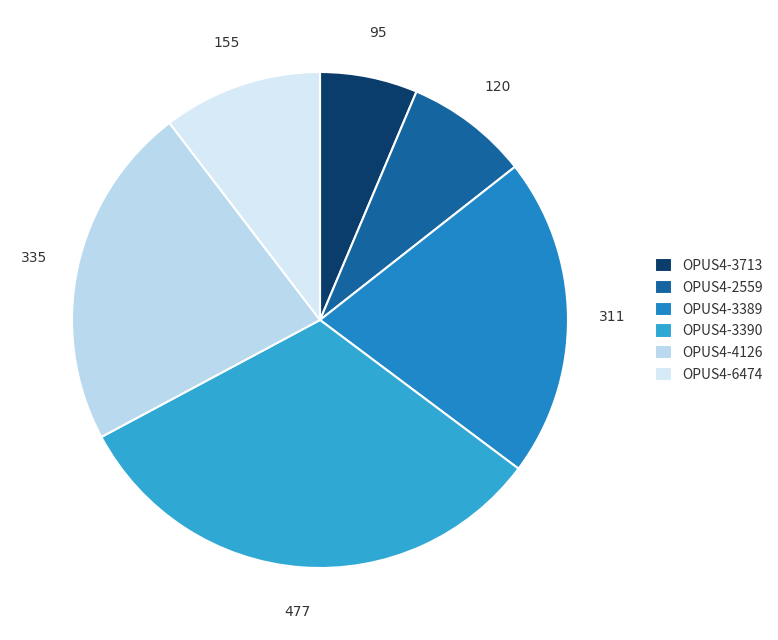

To the nearest percent, what is the average slice percentage?

17%